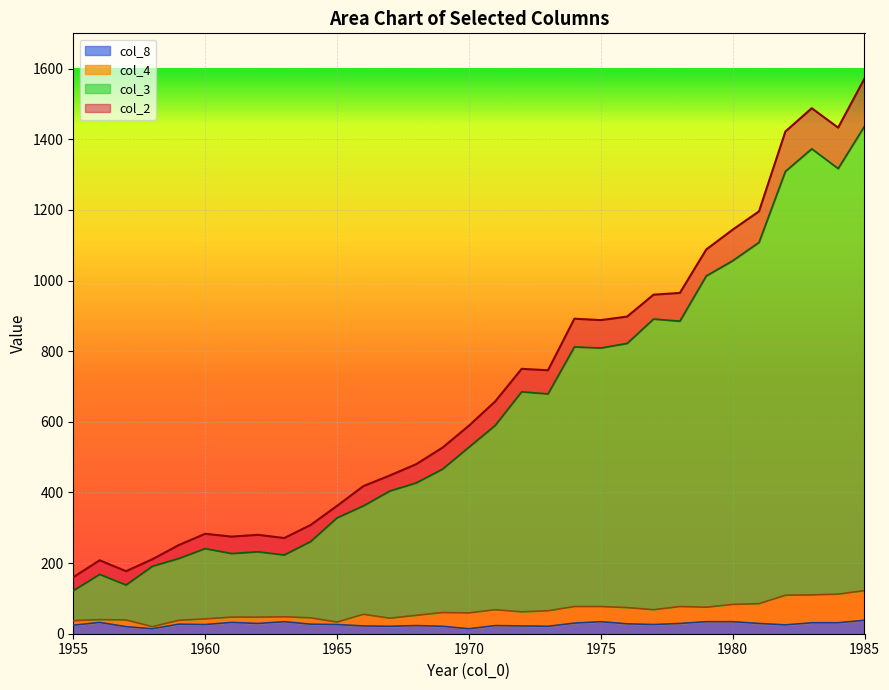

The value of col_8 at 1956 is 53. True or false?

False